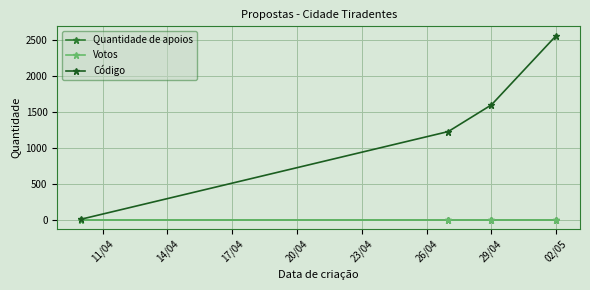

True or false: Quantidade de apoios and Código cross at least once.

False